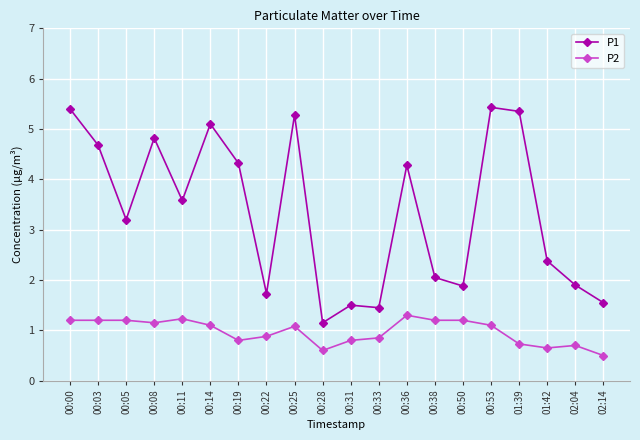

What is the sum of all P1 values?

67.0